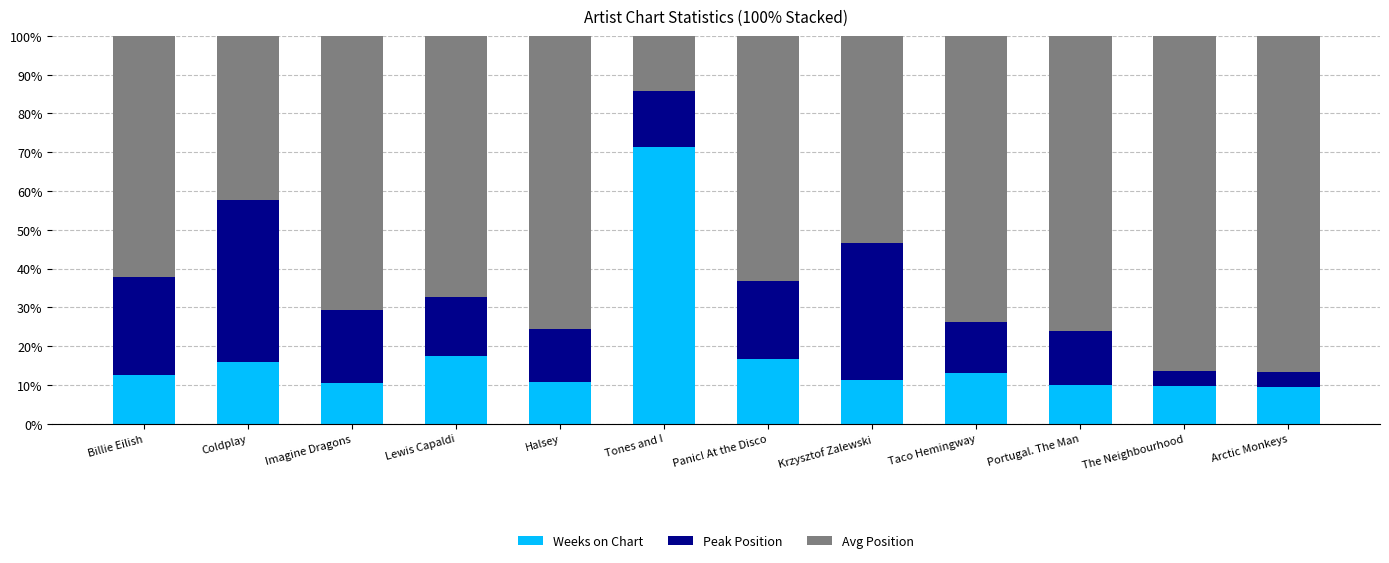

What is the maximum value for Weeks on Chart?

71.4